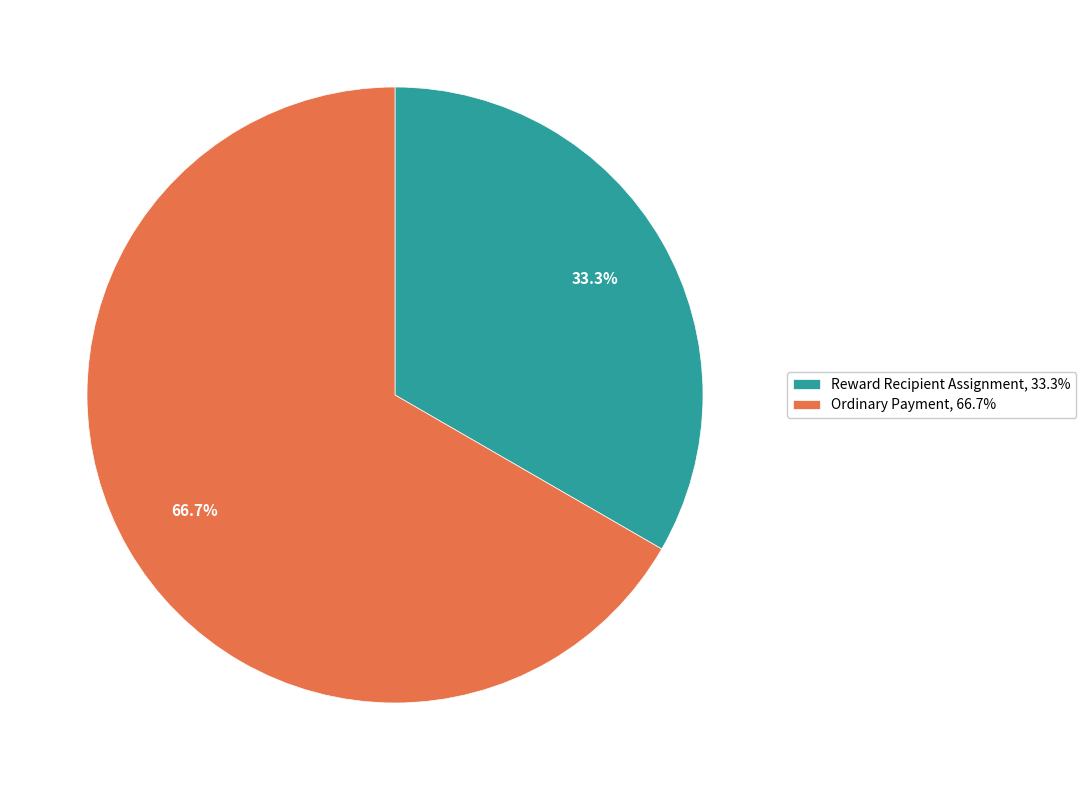

Rank the categories by value from lowest to highest.

Reward Recipient Assignment, Ordinary Payment